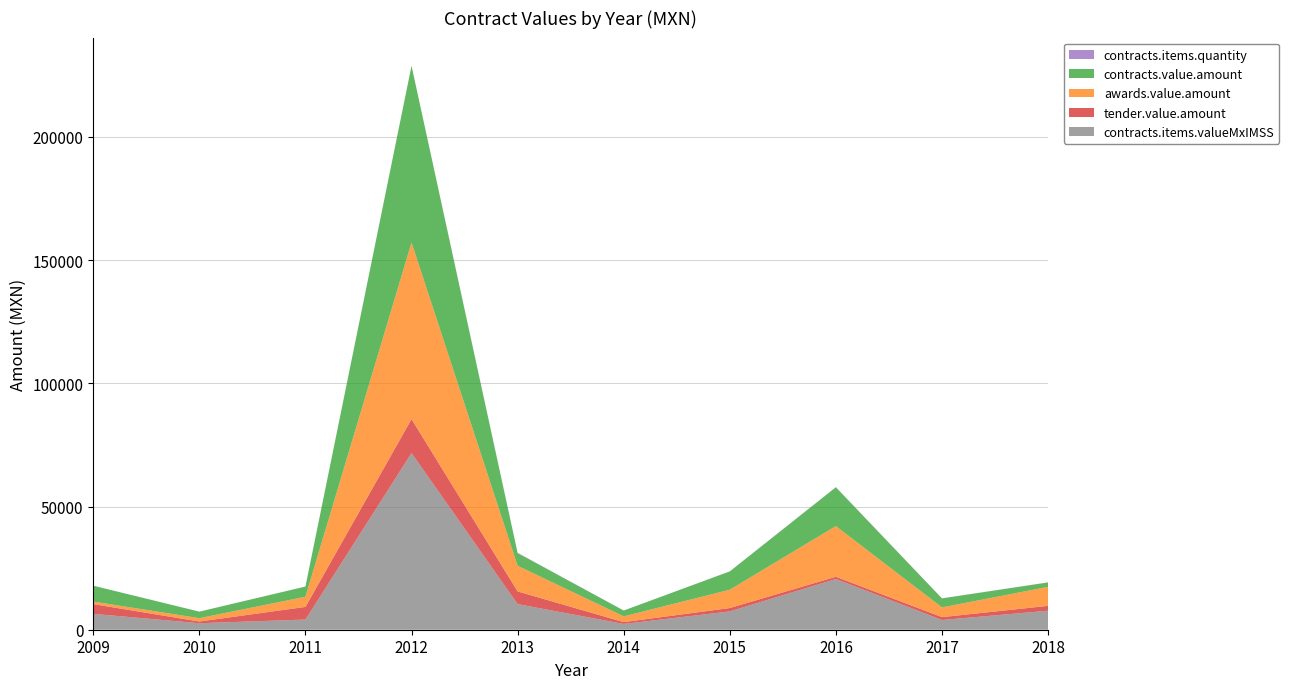

Reading left to right, extract all data points from this chart.

contracts.items.valueMxIMSS: 6440.0	2644.8	4128.2	71688.0	10398.2	2349.0	7434.1	20568.8	3946.3	7708.0
tender.value.amount: 3959.4	689.0	5131.3	13804.0	5157.4	730.8	1370.7	924.5	1169.3	1980.3
awards.value.amount: 1023.5	1357.2	4128.2	71688.0	10398.2	2349.0	7434.1	20568.8	3946.3	7708.0
contracts.value.amount: 6440.0	2644.8	4128.2	71688.0	5157.4	2349.0	7434.1	15736.6	3654.0	1792.2
contracts.items.quantity: 10.0	10.0	28.0	20.0	108.0	25.0	10.0	82.0	21.0	39.0